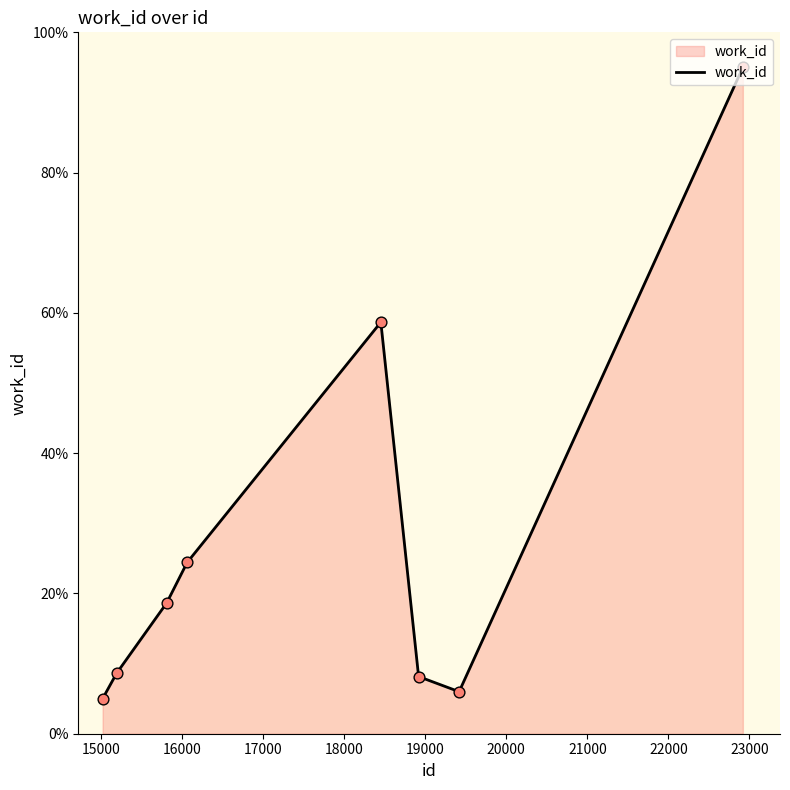

What is the average value?

28.1